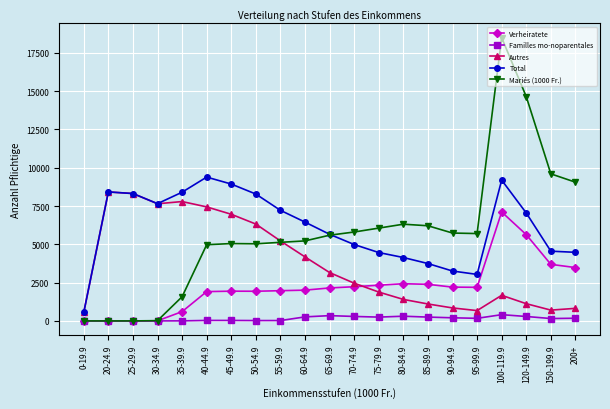

What is the highest value of the Familles mo-noparentales series?

408.0